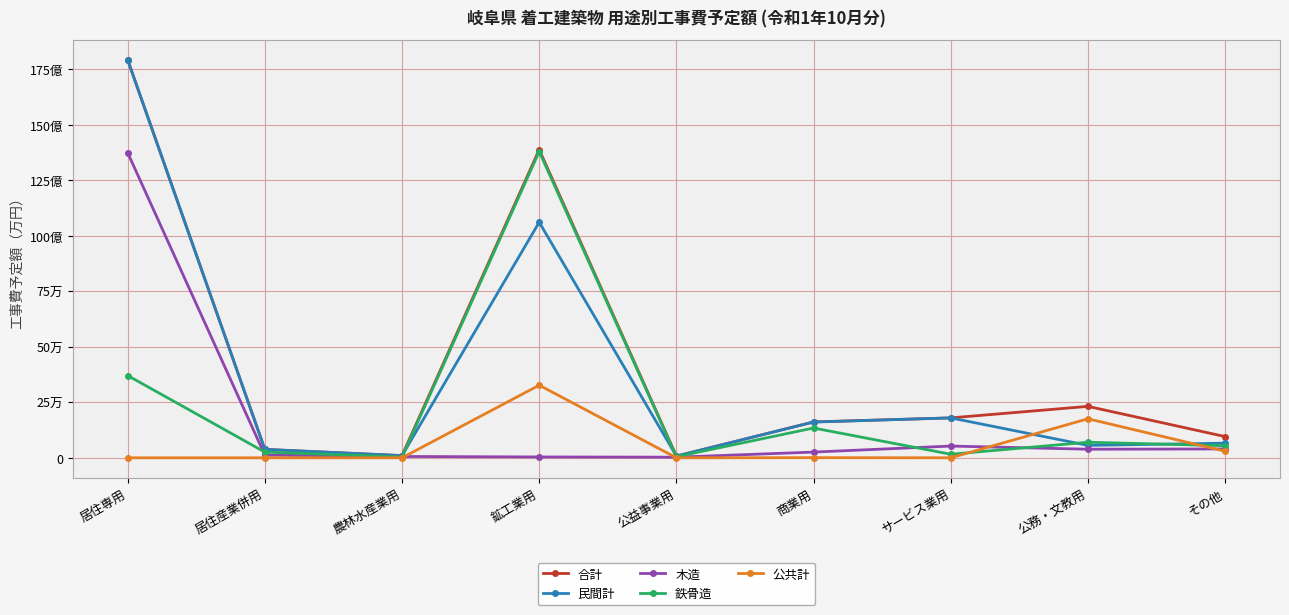

What are all the series names shown in the legend?

合計, 民間計, 木造, 鉄骨造, 公共計